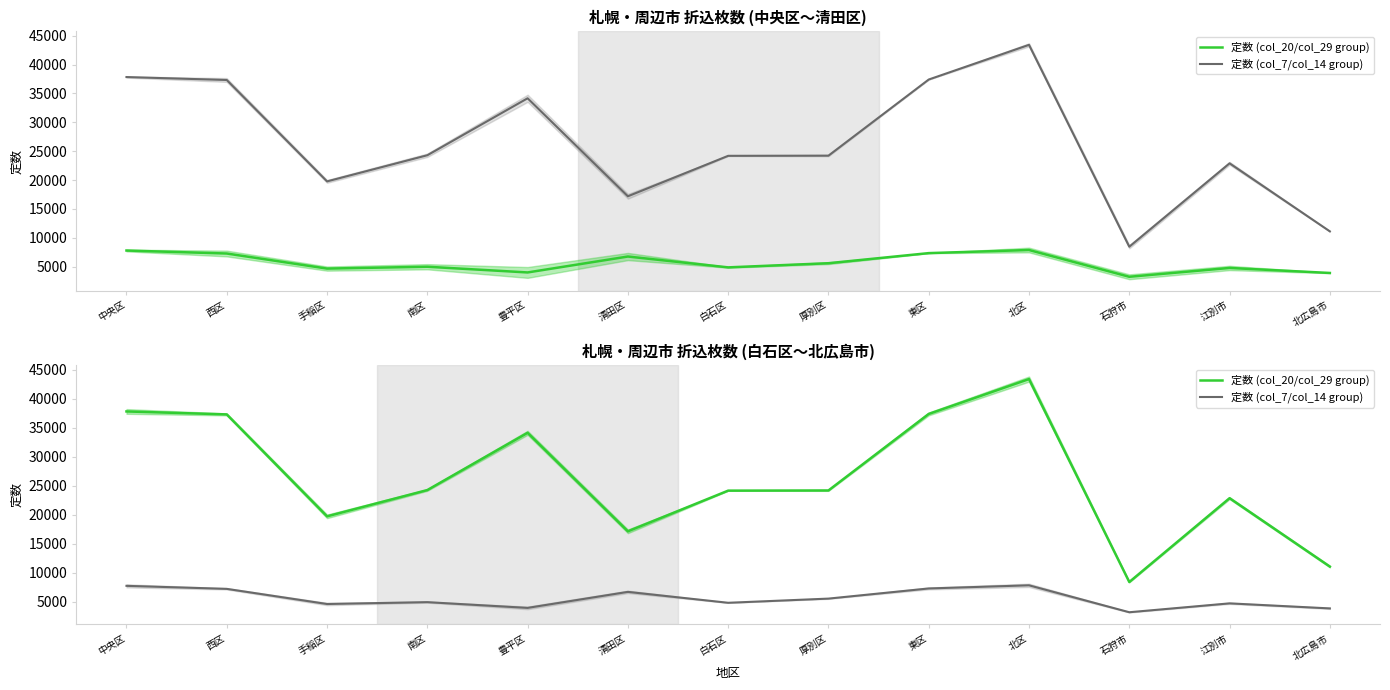

True or false: 定数 (col_7/col_14 group) and 定数 (col_20/col_29 group) intersect in this chart.

False